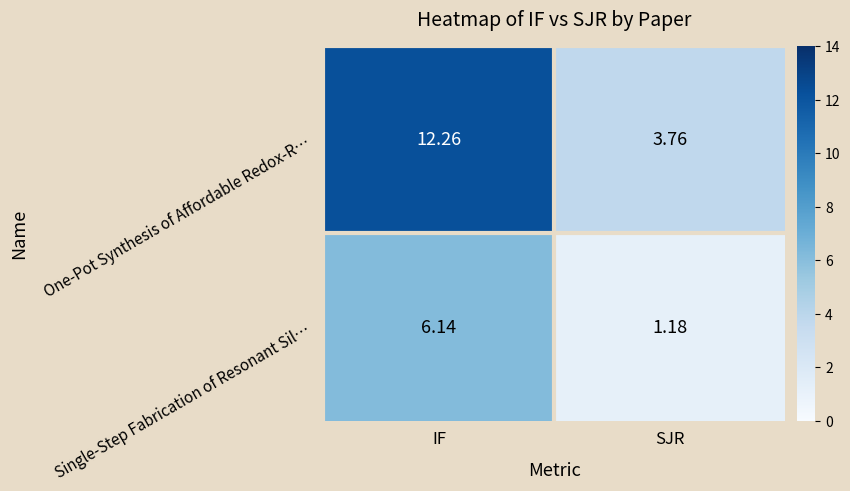

At which label does Single-Step Fabrication of Resonant Sil… reach its minimum?

SJR